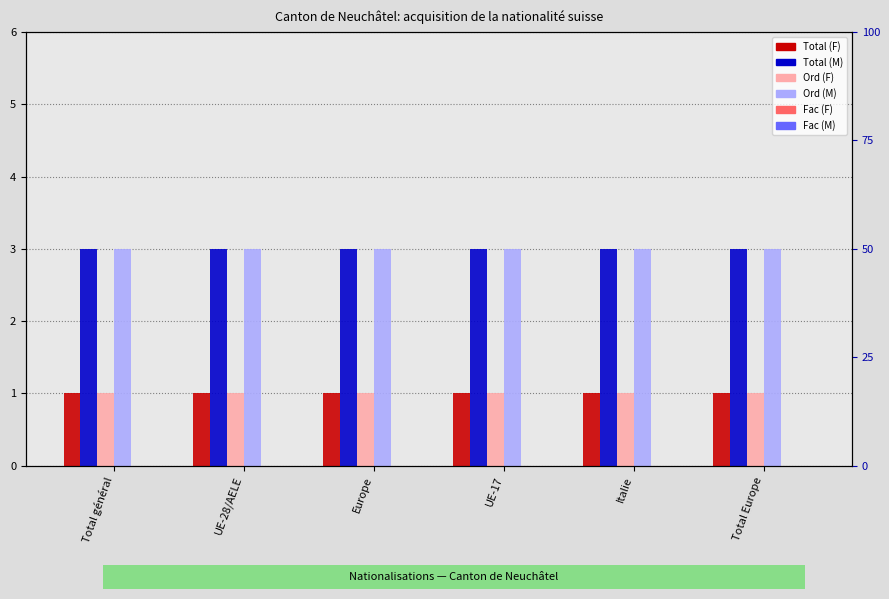

How many bars are there in total?

36